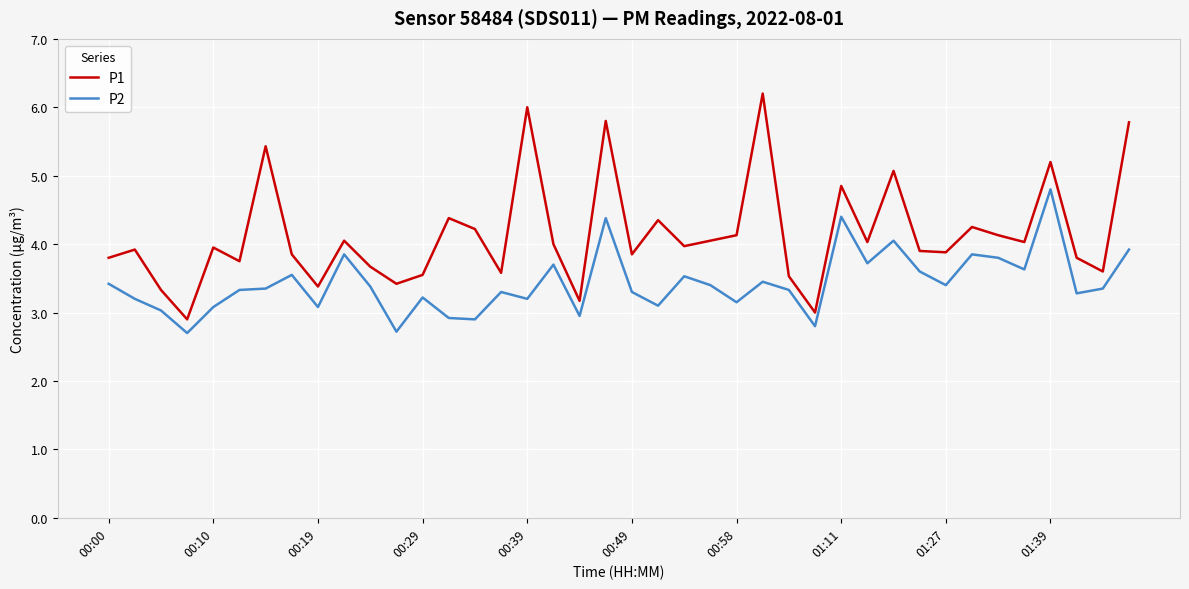

List the series in order of their peak value, highest first.

P1, P2